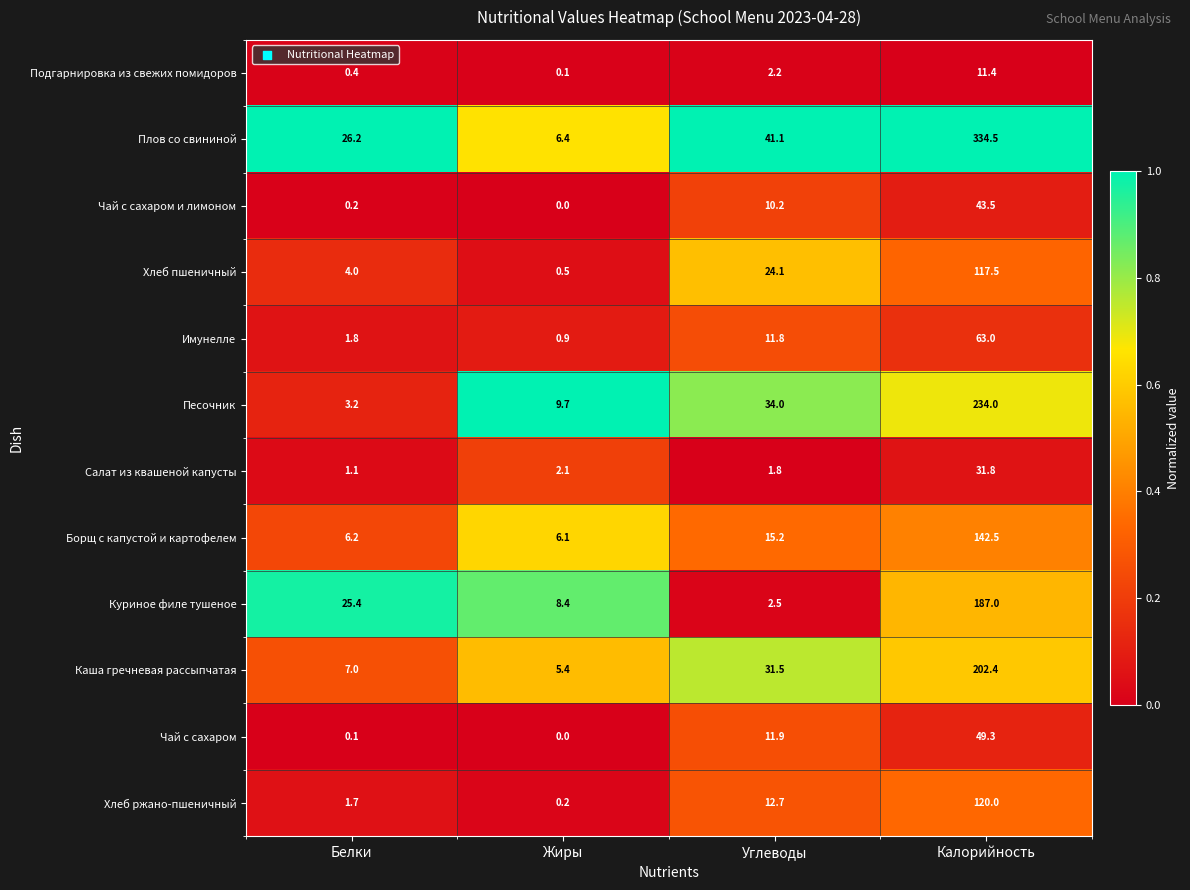

List the series in order of their peak value, lowest first.

Подгарнировка из свежих помидоров, Салат из квашеной капусты, Чай с сахаром и лимоном, Чай с сахаром, Имунелле, Хлеб пшеничный, Хлеб ржано-пшеничный, Борщ с капустой и картофелем, Куриное филе тушеное, Каша гречневая рассыпчатая, Песочник, Плов со свининой